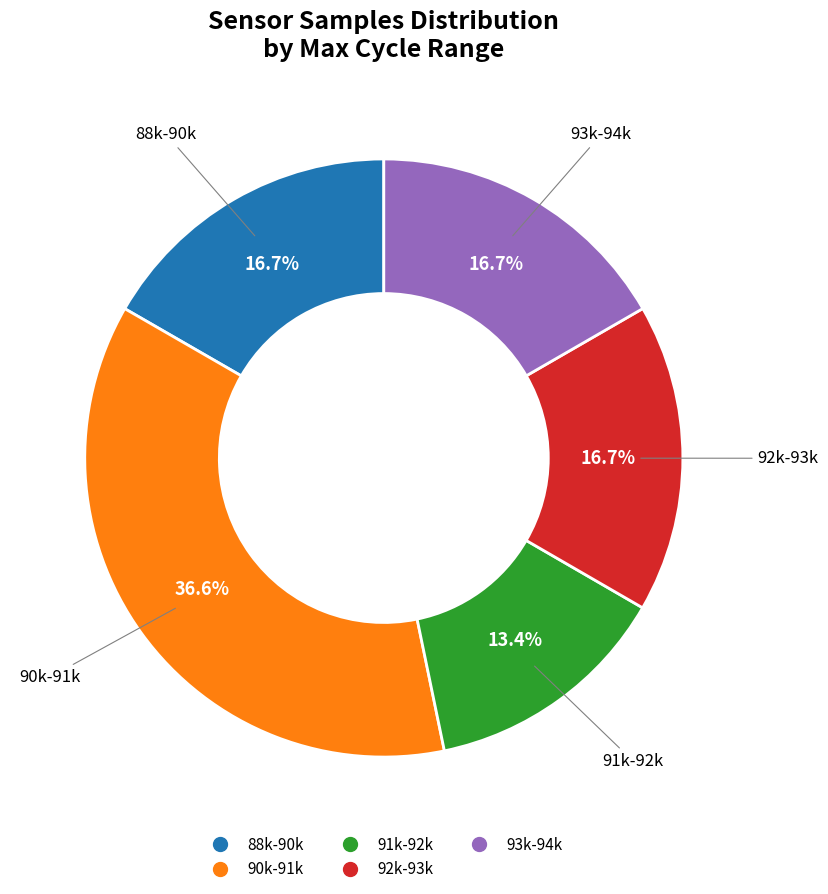

Does any single category account for the majority?

No